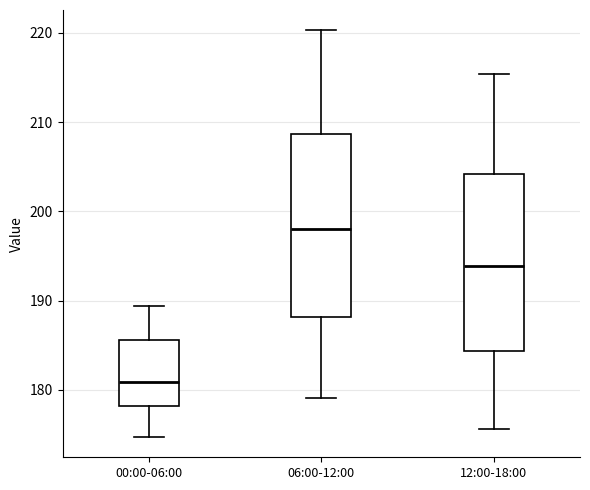

Reading left to right, transcribe this box plot: for each box, give where its median line is, the range the box spans, and where its two whiskers end, as read against the y-axis. The values are not printed on the chart, so give them approximately, as read against the axis.

00:00-06:00: median 181, box 178 to 186, whiskers 175 to 189
06:00-12:00: median 198, box 188 to 209, whiskers 179 to 220
12:00-18:00: median 194, box 184 to 204, whiskers 176 to 215